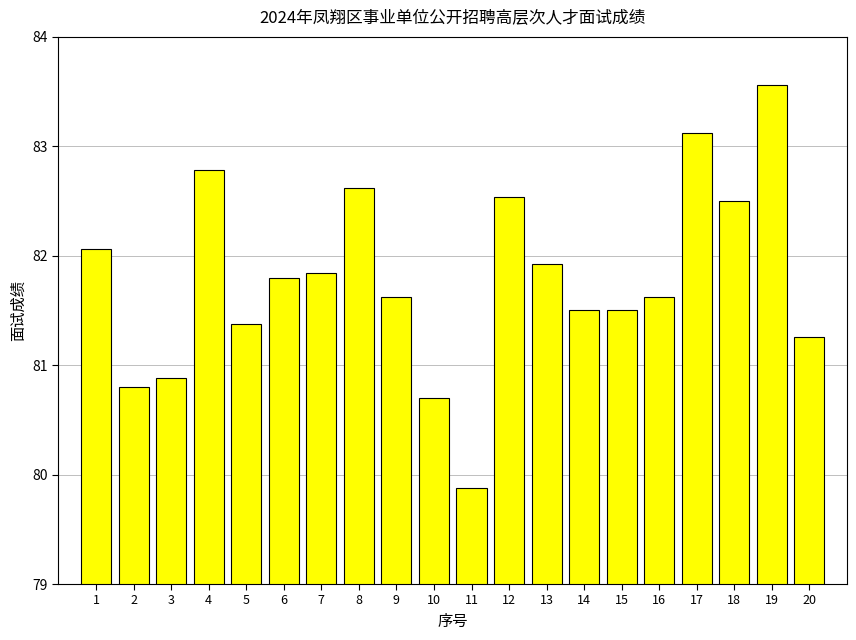

What is the sum of the values at 16 and 10?

162.3